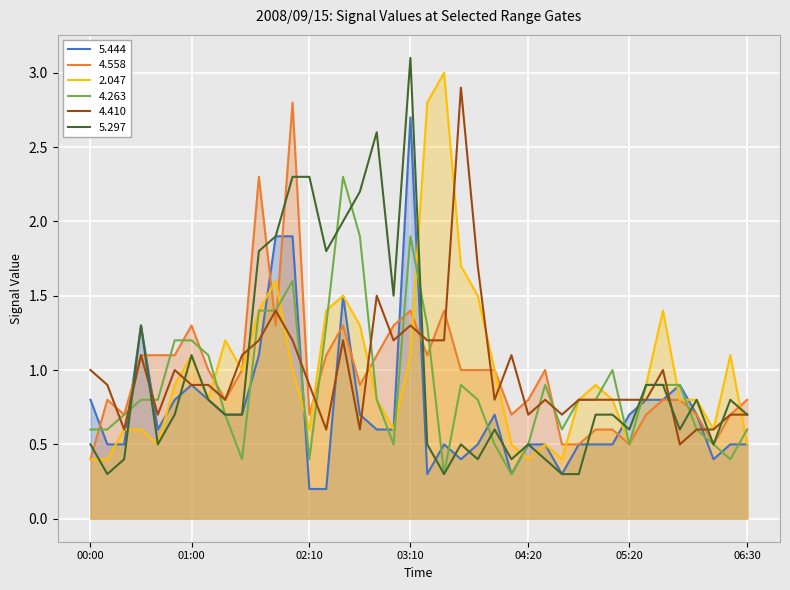

True or false: 4.558 has more than 0 points higher than both neighbors.

True